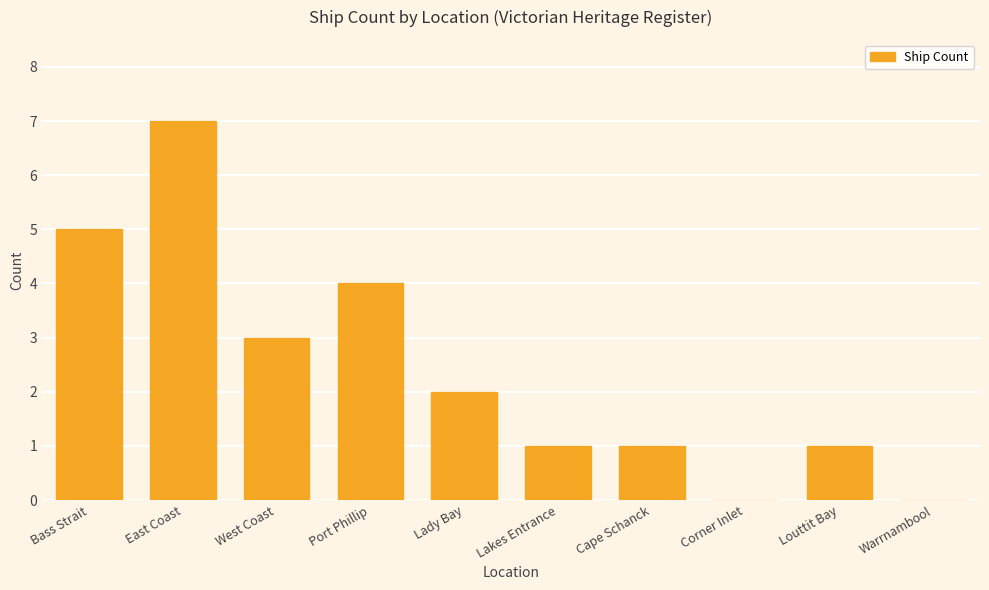

Reading left to right, what are all the values shown in this chart?

5	7	3	4	2	1	1	0	1	0